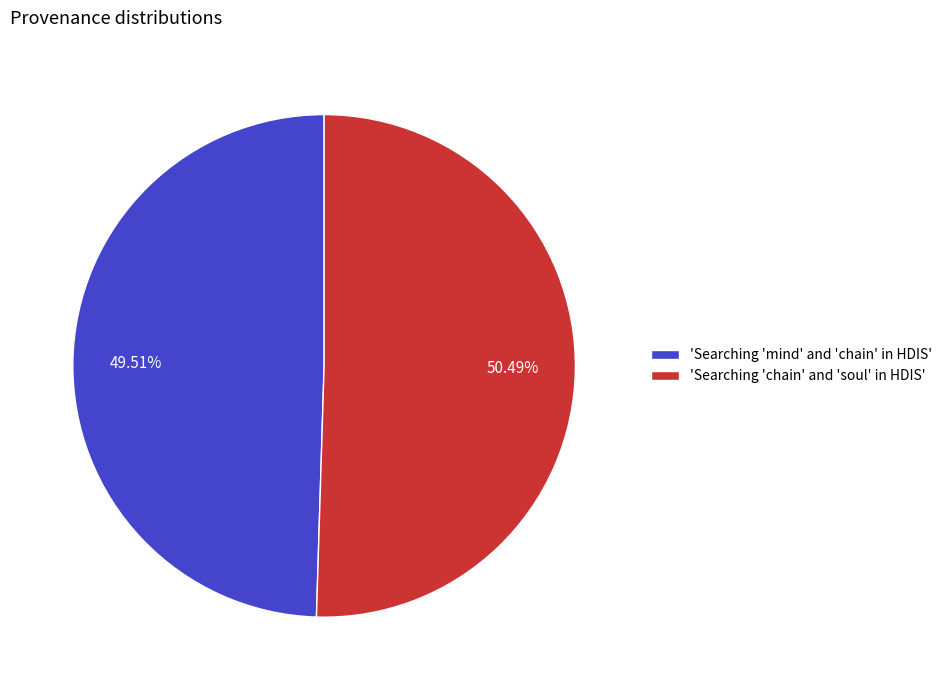

Rank the categories by value from lowest to highest.

'Searching 'mind' and 'chain' in HDIS', 'Searching 'chain' and 'soul' in HDIS'